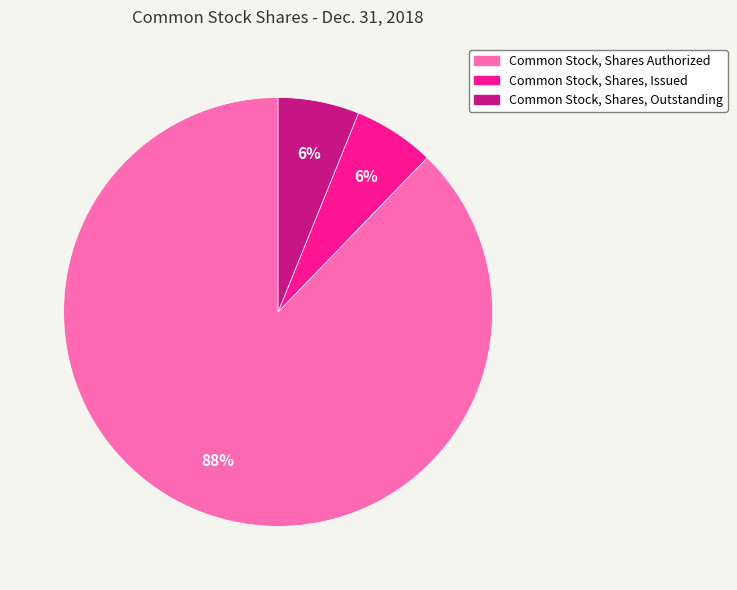

To the nearest percent, what percentage of the pie is Common Stock, Shares, Issued?

6%